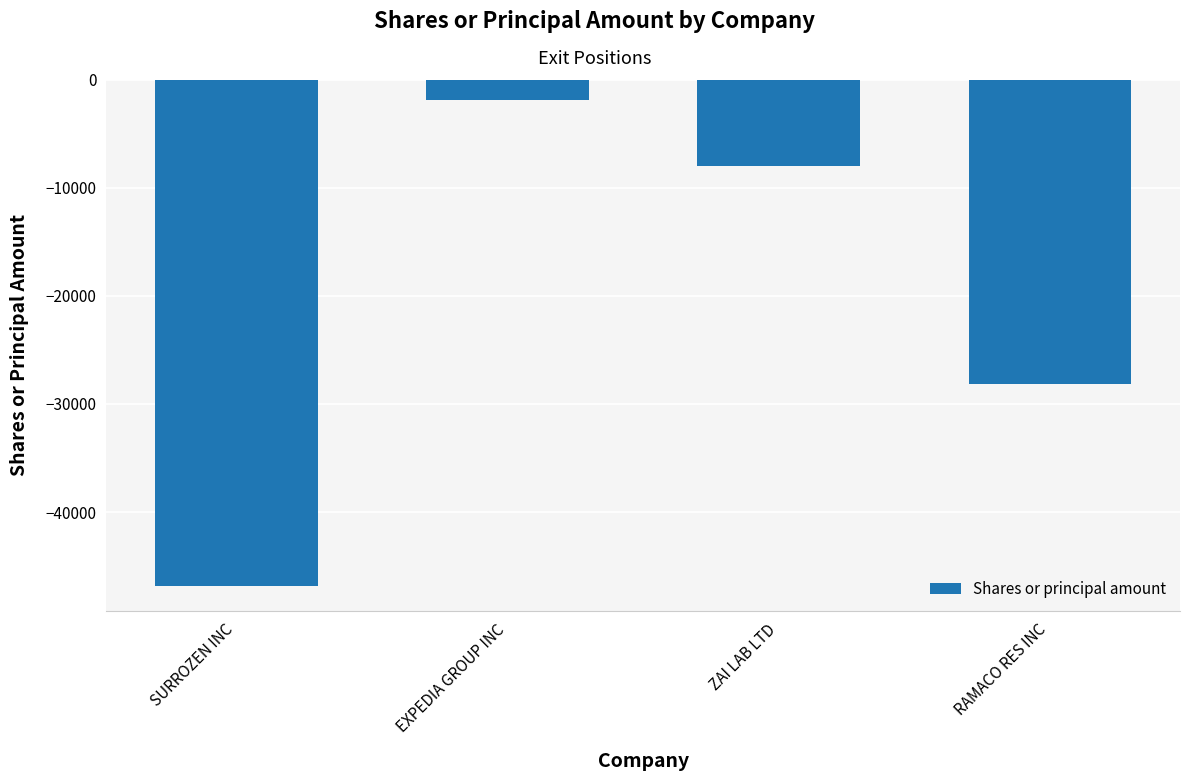

Between SURROZEN INC and ZAI LAB LTD, which is larger?

ZAI LAB LTD